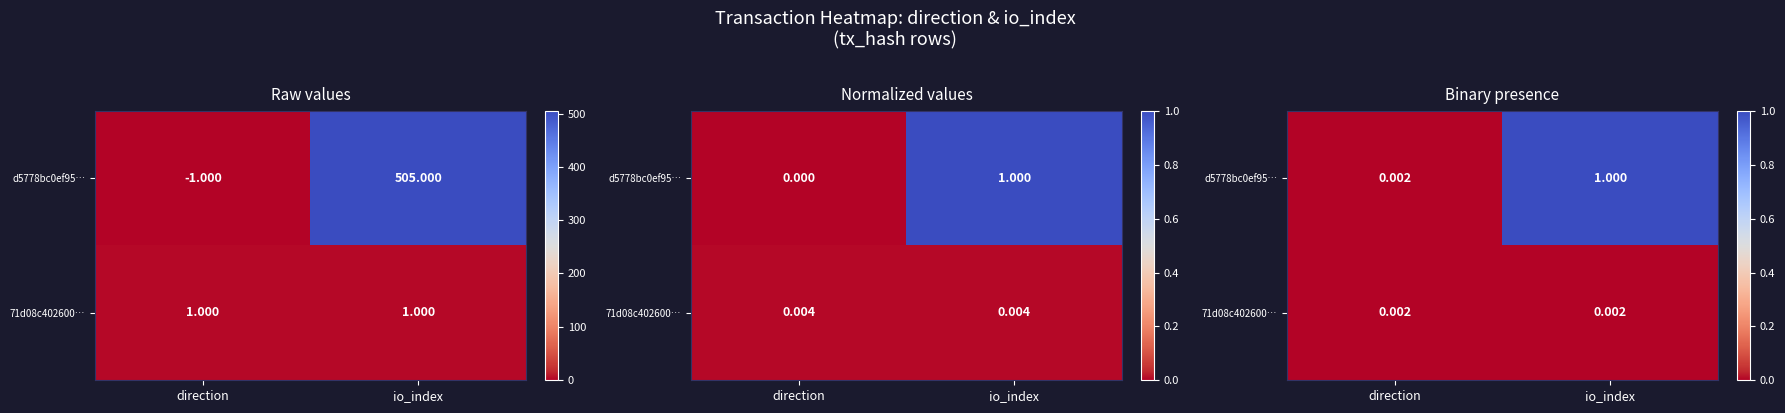

The value of d5778bc0ef95… at io_index is 0.7. True or false?

False